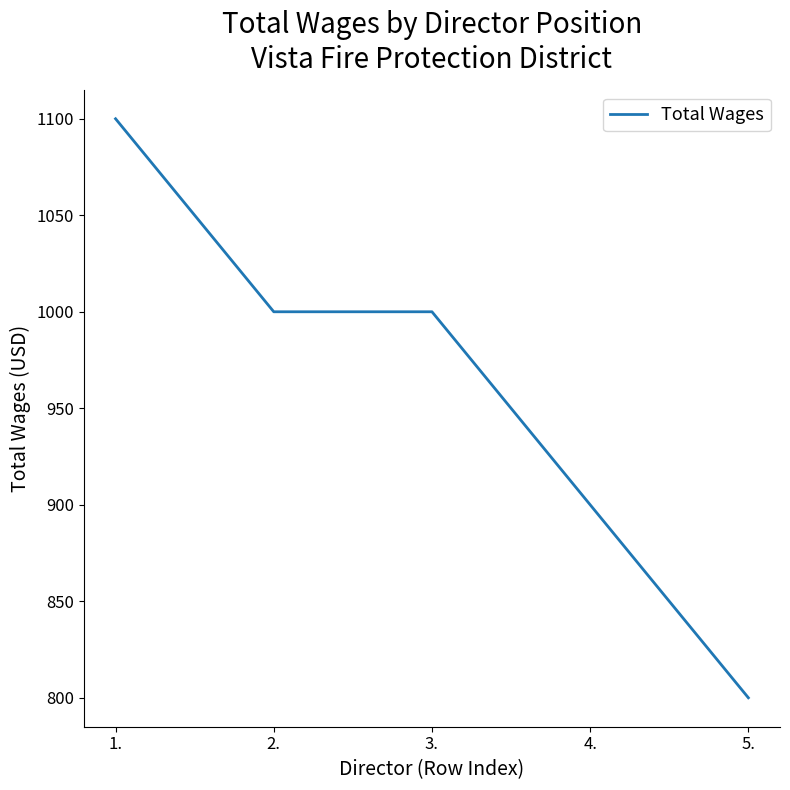

Reading left to right, transcribe all the data shown in this chart.

1.=1100	2.=1000	3.=1000	4.=900	5.=800